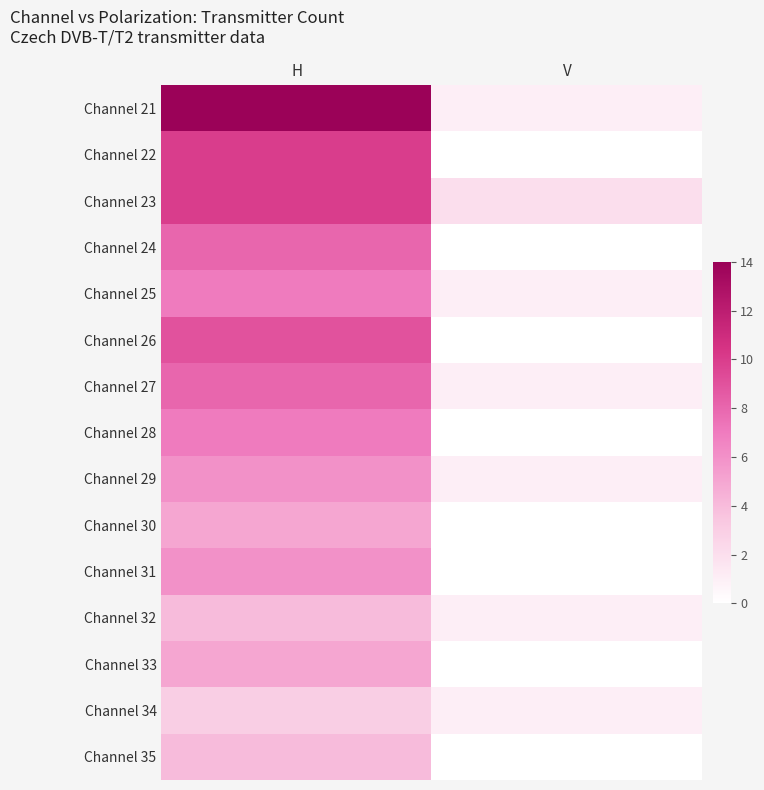

Reading right to left, what are all the values shown in this chart?

Channel 21: V=1	H=14
Channel 22: V=0	H=10
Channel 23: V=2	H=10
Channel 24: V=0	H=8
Channel 25: V=1	H=7
Channel 26: V=0	H=9
Channel 27: V=1	H=8
Channel 28: V=0	H=7
Channel 29: V=1	H=6
Channel 30: V=0	H=5
Channel 31: V=0	H=6
Channel 32: V=1	H=4
Channel 33: V=0	H=5
Channel 34: V=1	H=3
Channel 35: V=0	H=4